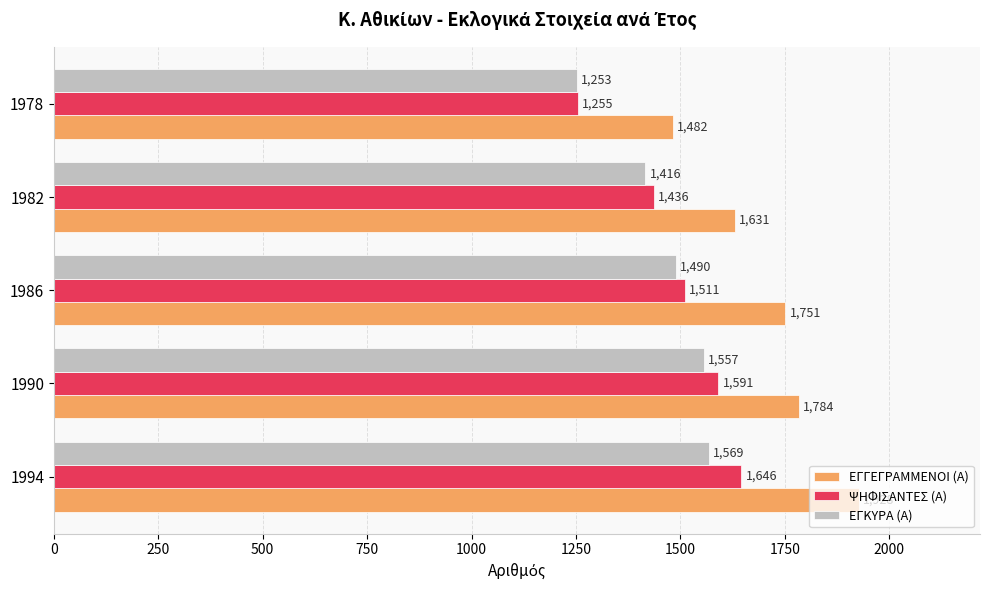

How many data points in ΕΓΓΕΓΡΑΜΜΕΝΟΙ (Α) are less than 1751?

2